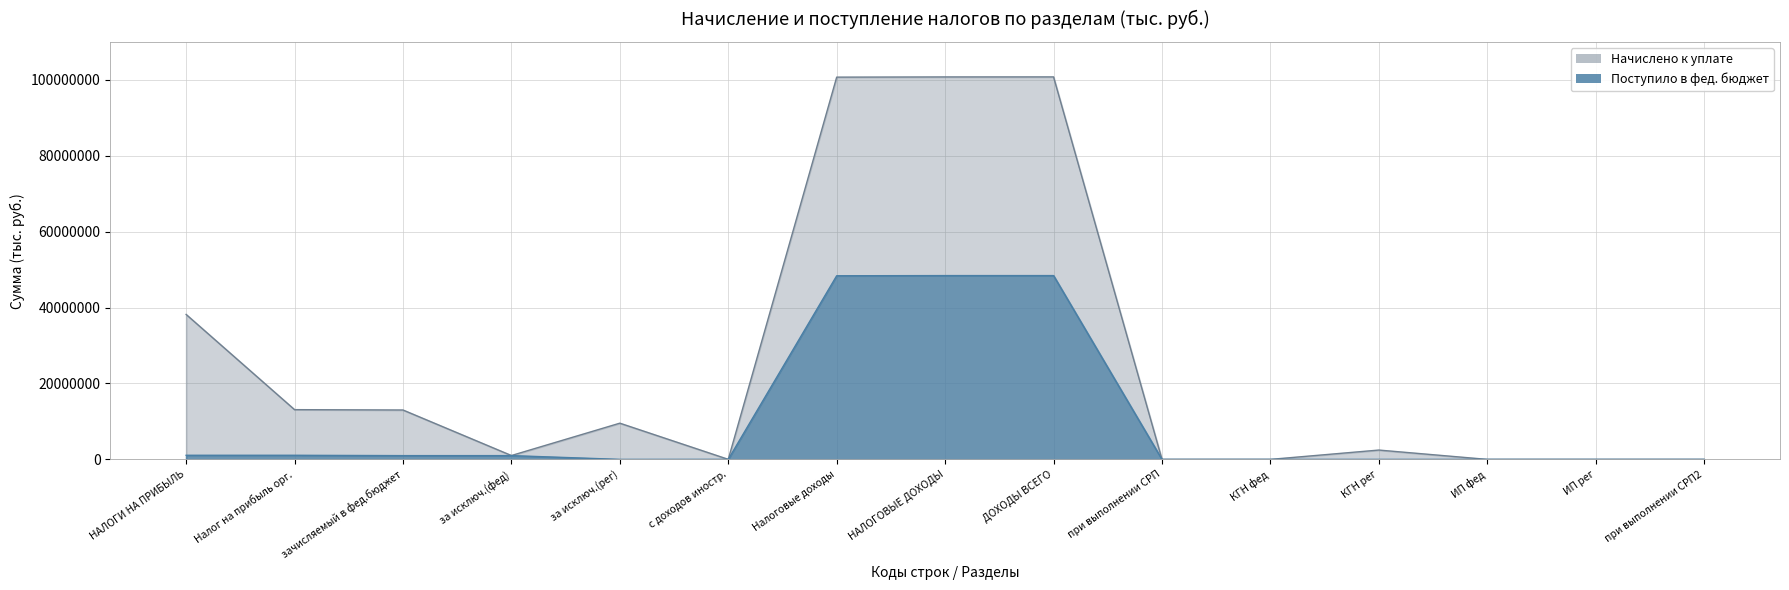

The Поступило в фед. бюджет series shows 21771509 at КГН рег. True or false?

False